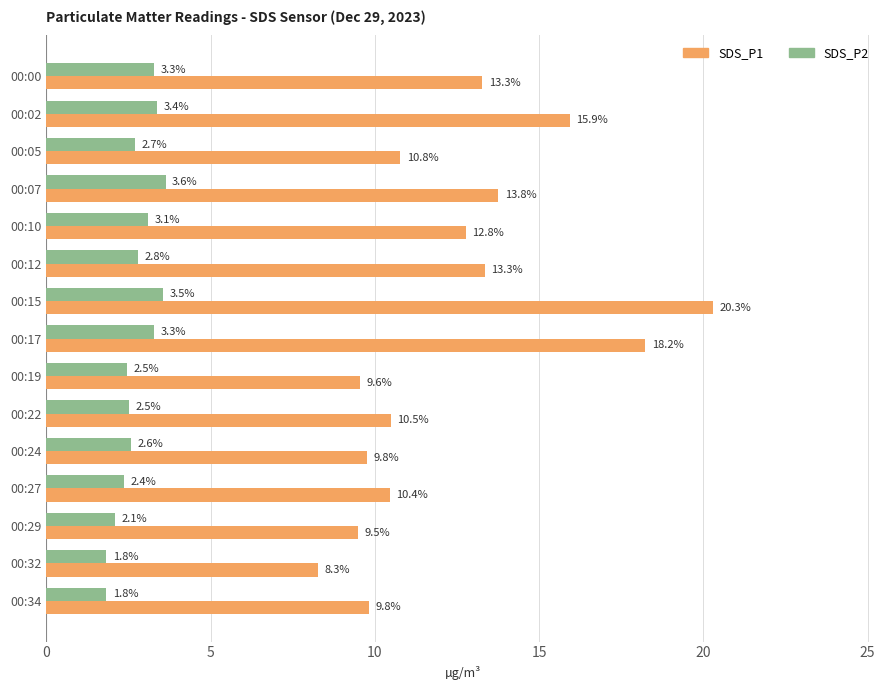

At which label is SDS_P2 closest to 2?

00:29